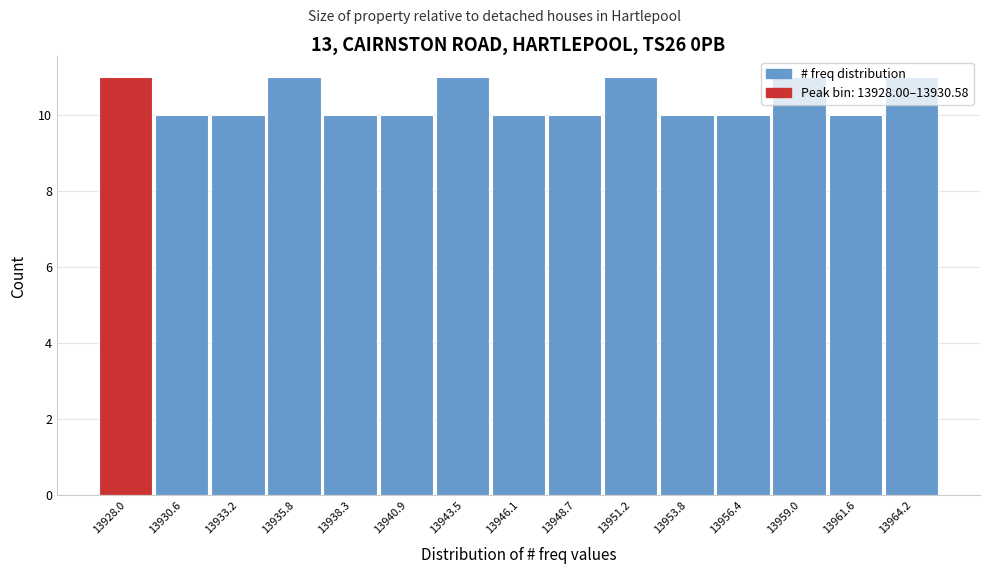

What is the average value?

10